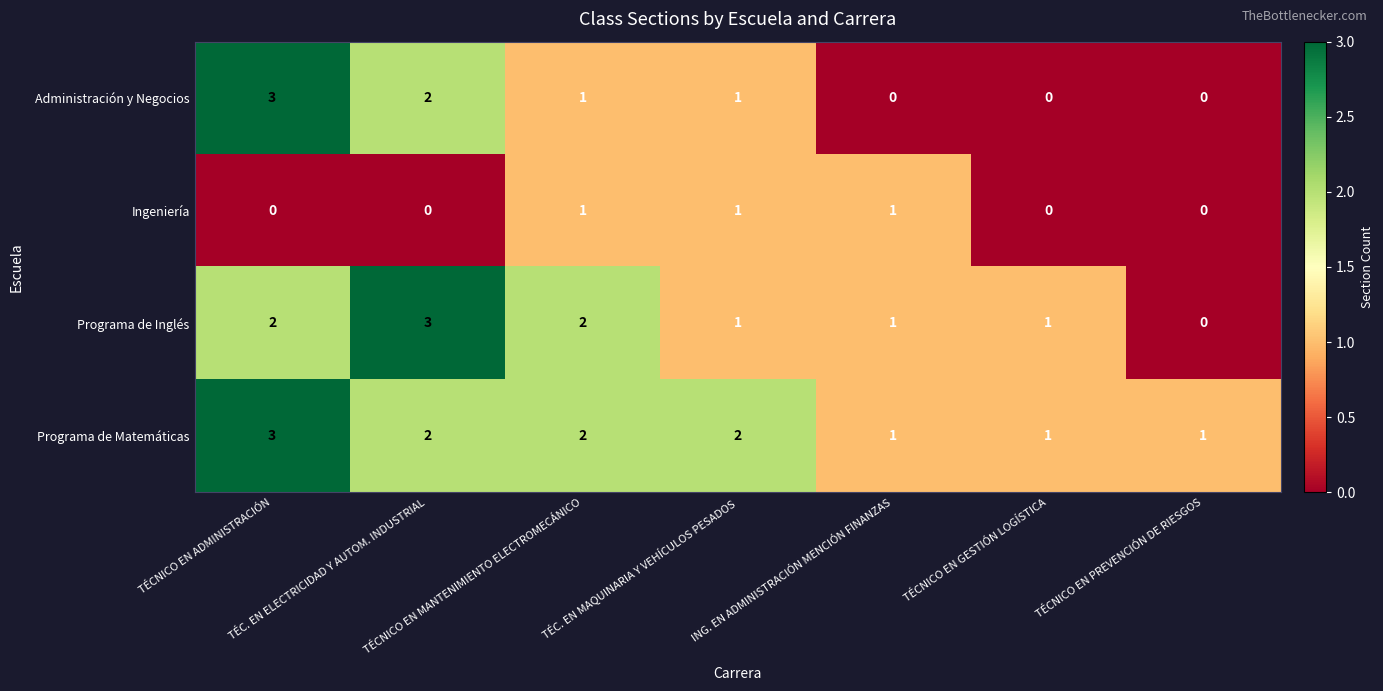

Rank the series by their average value, from highest to lowest.

Programa de Matemáticas, Programa de Inglés, Administración y Negocios, Ingeniería